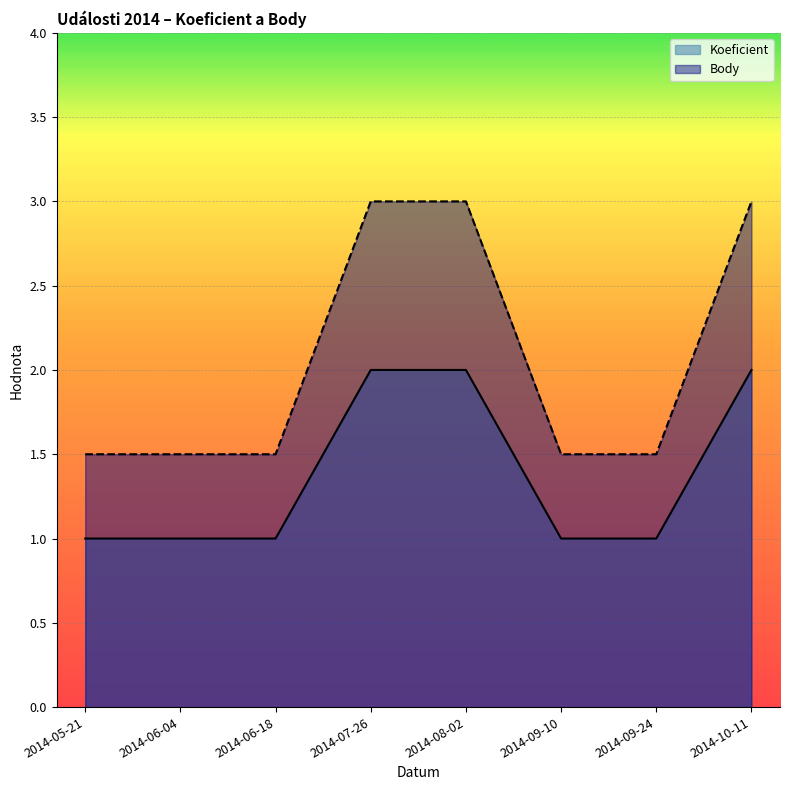

At how many categories does at least one series exceed 1?

8